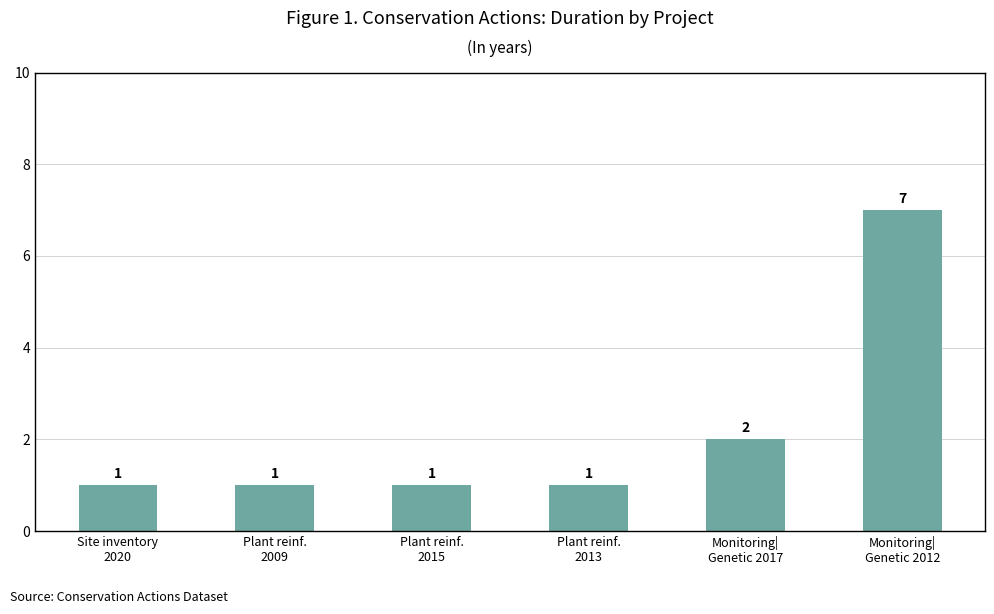

Reading right to left, list all the values displayed in this chart.

7	2	1	1	1	1